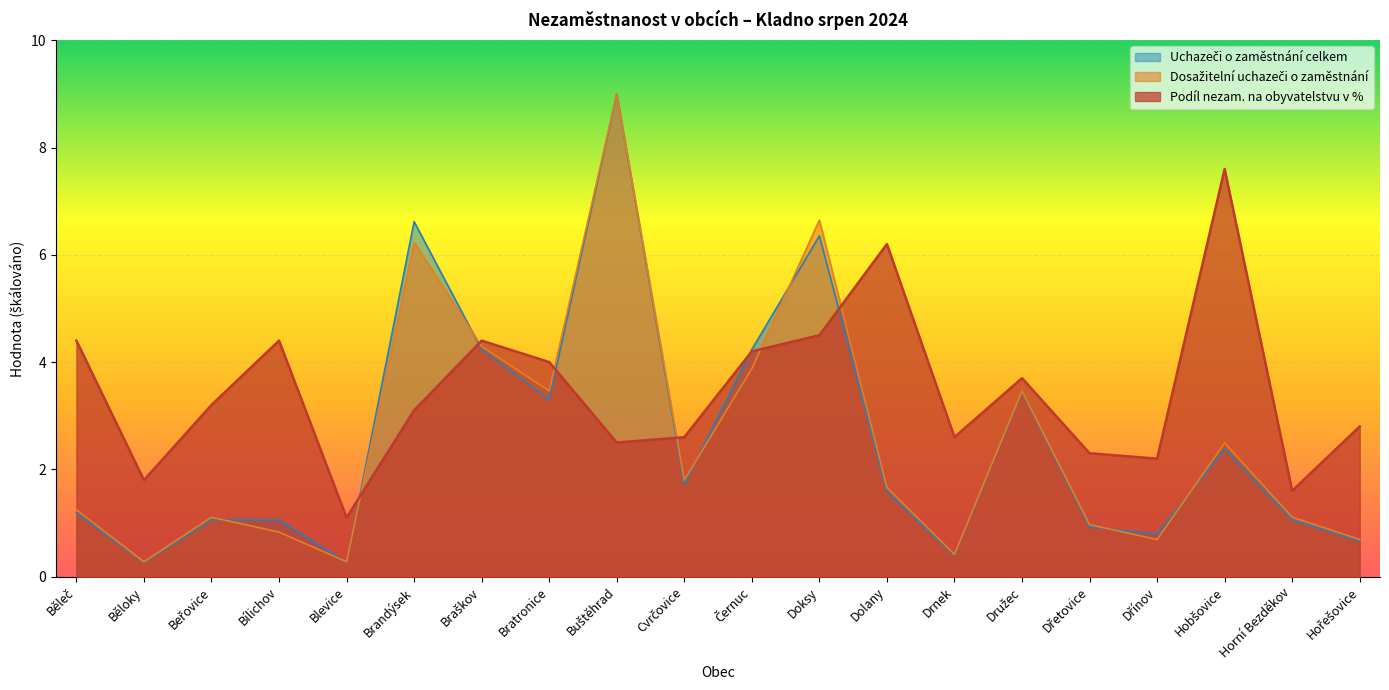

Which category has the lowest value in the Dosažitelní uchazeči o zaměstnání series?

Běloky